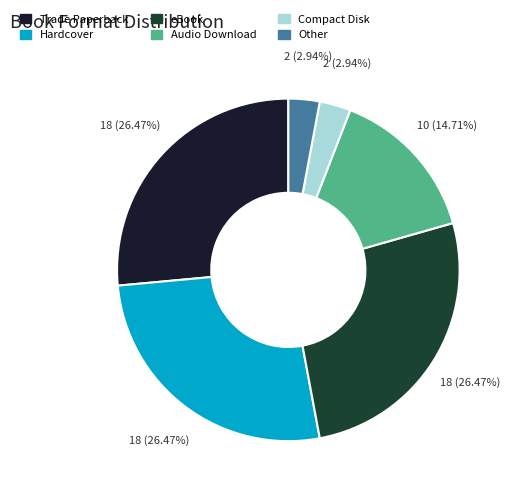

Between Audio Download and Trade Paperback, which is larger?

Trade Paperback